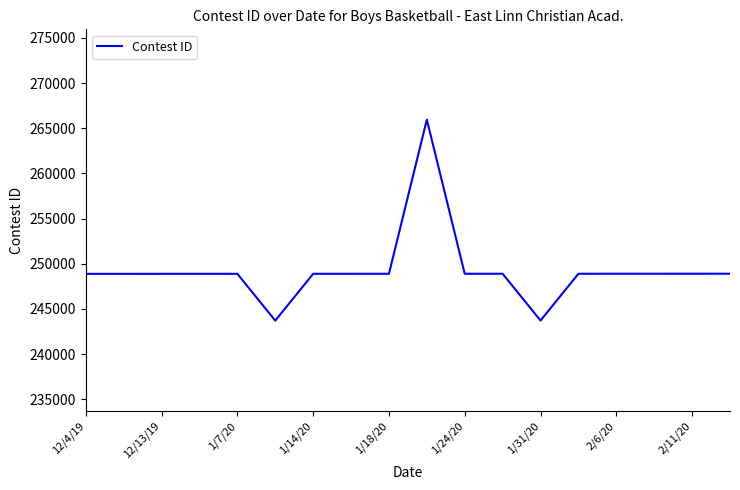

True or false: there are more than 0 points higher than both neighbors.

True